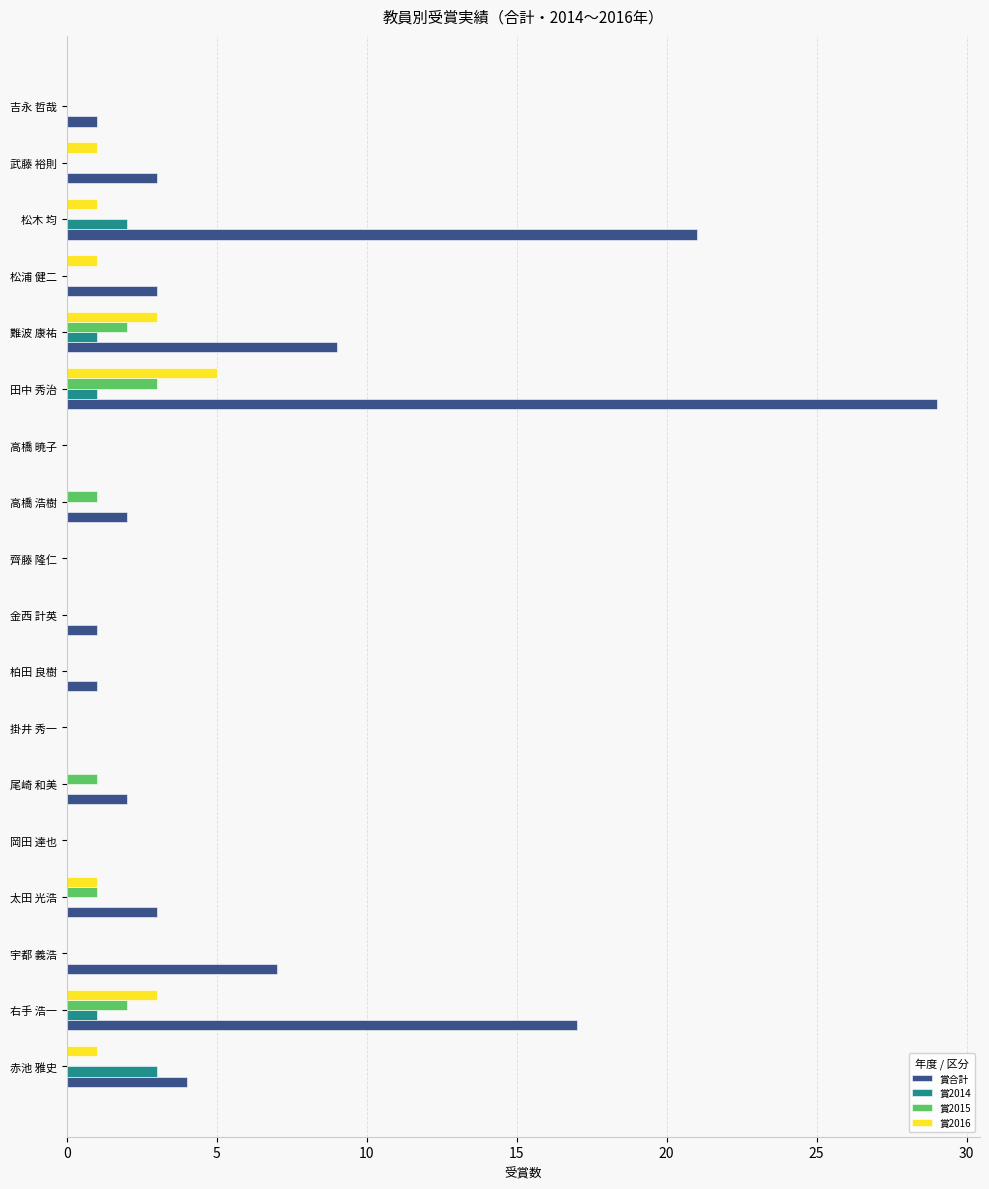

What are all the series names shown in the legend?

賞合計, 賞2014, 賞2015, 賞2016